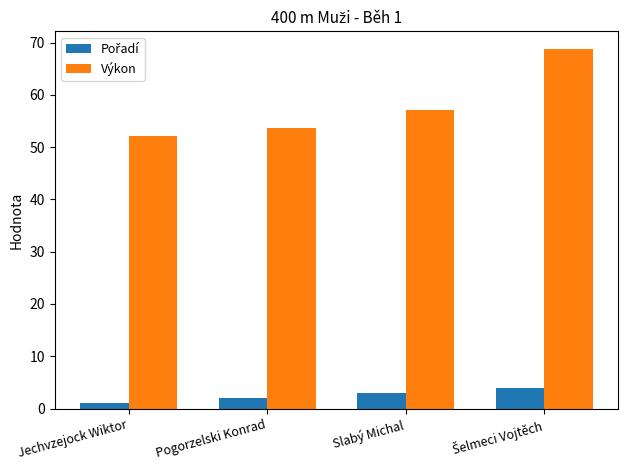

Is it true that Výkon equals 53.7 at Pogorzelski Konrad?

True